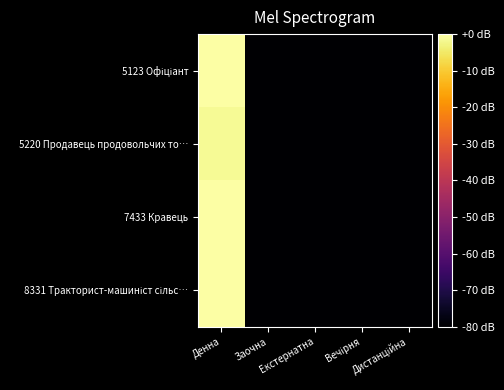

Rank the series by their maximum value, from highest to lowest.

5123 Офіціант, 7433 Кравець, 8331 Тракторист-машиніст сільс…, 5220 Продавець продовольчих то…